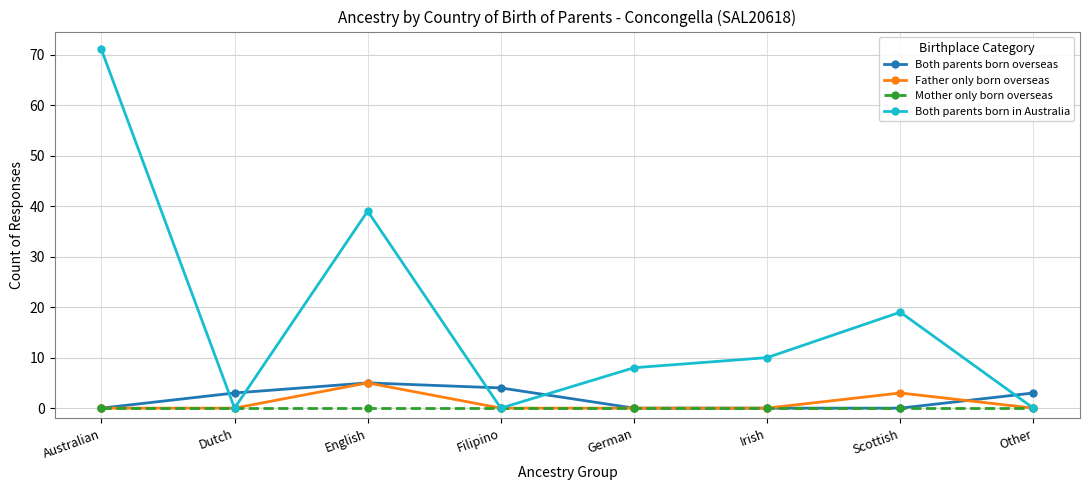

At which category is the sum across all series the highest?

Australian